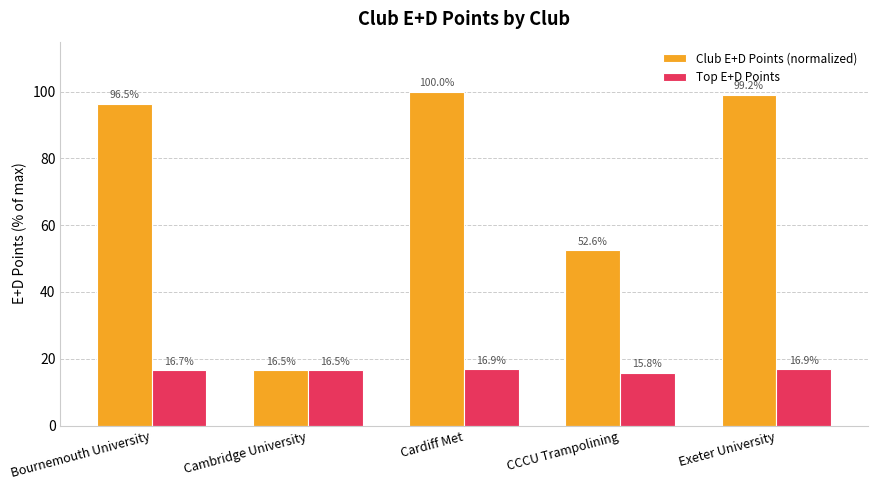

Where is Top E+D Points nearest to the value 16?

CCCU Trampolining